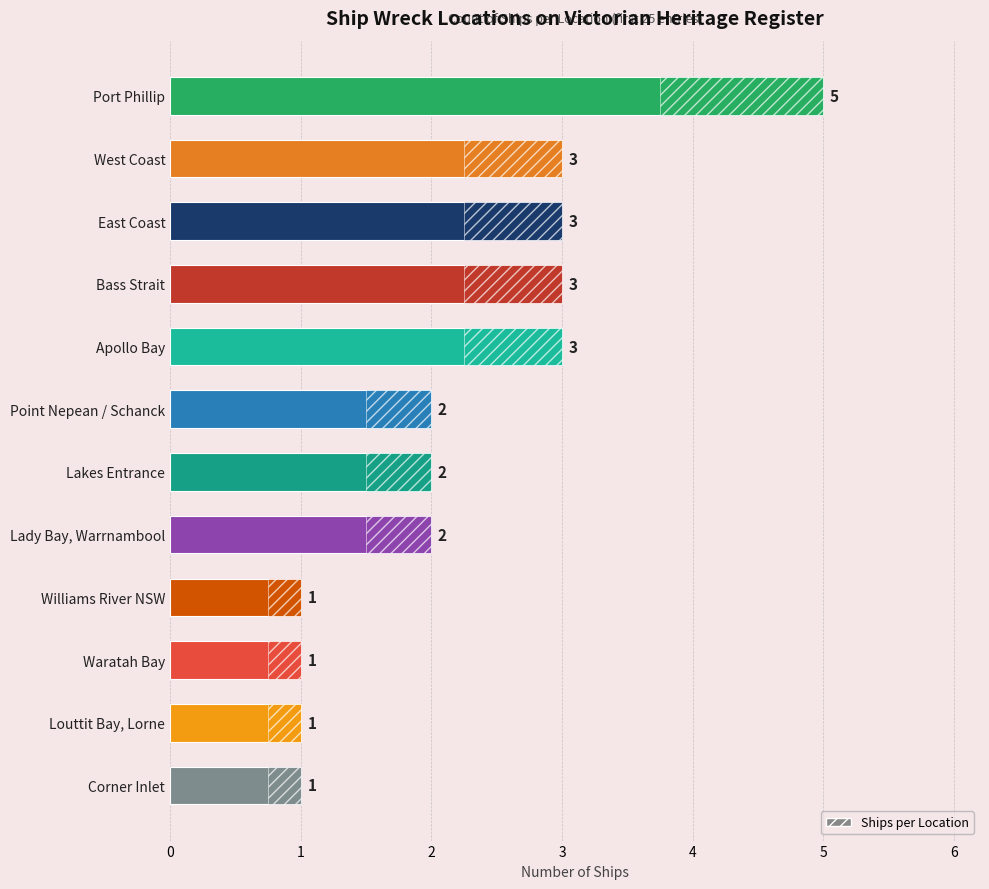

Between Williams River NSW and Lady Bay, Warrnambool, which is larger?

Lady Bay, Warrnambool